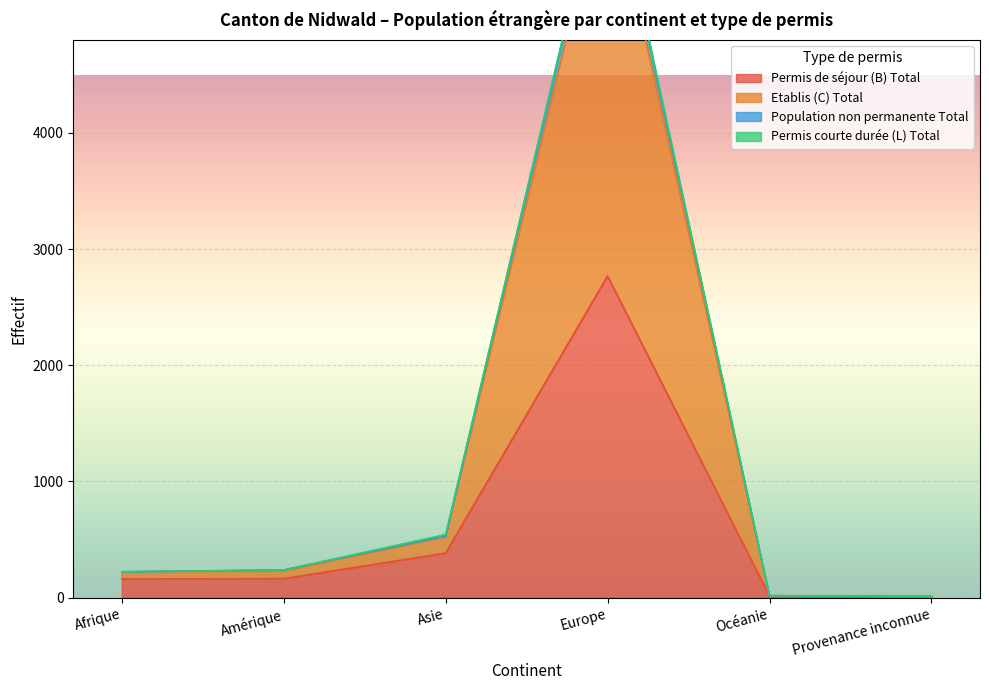

What is the highest value of the Permis de séjour (B) Total series?

2768